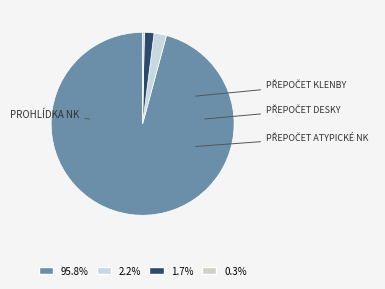

Which category has the smallest portion of the pie?

Přepočet atypické NK